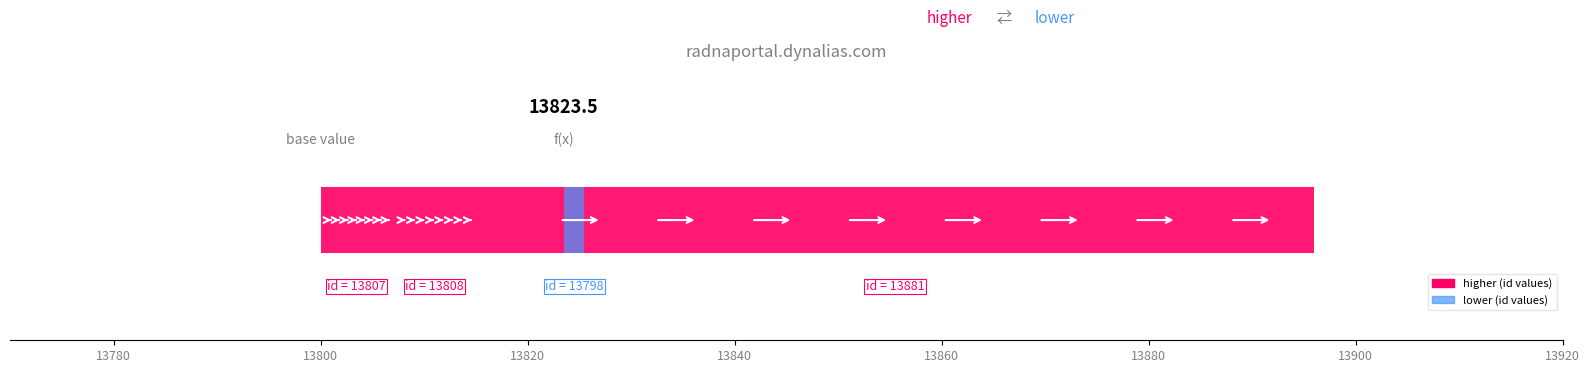

Reading left to right, what are all the values shown in this chart?

13798=13798	13807=13807	13808=13808	13881=13881